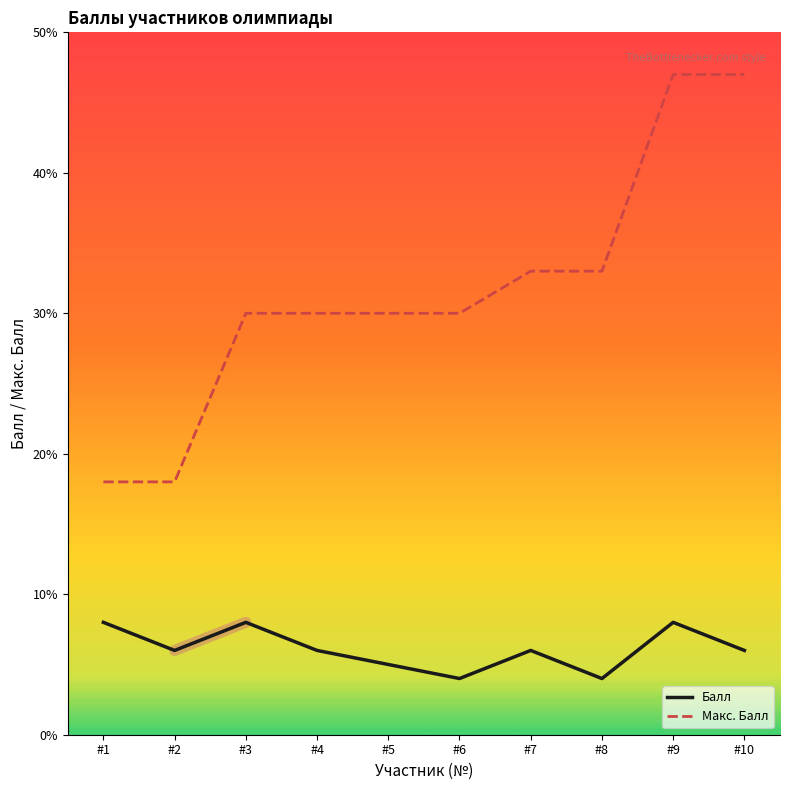

Which series changed the most between #2 and #4?

Макс. Балл